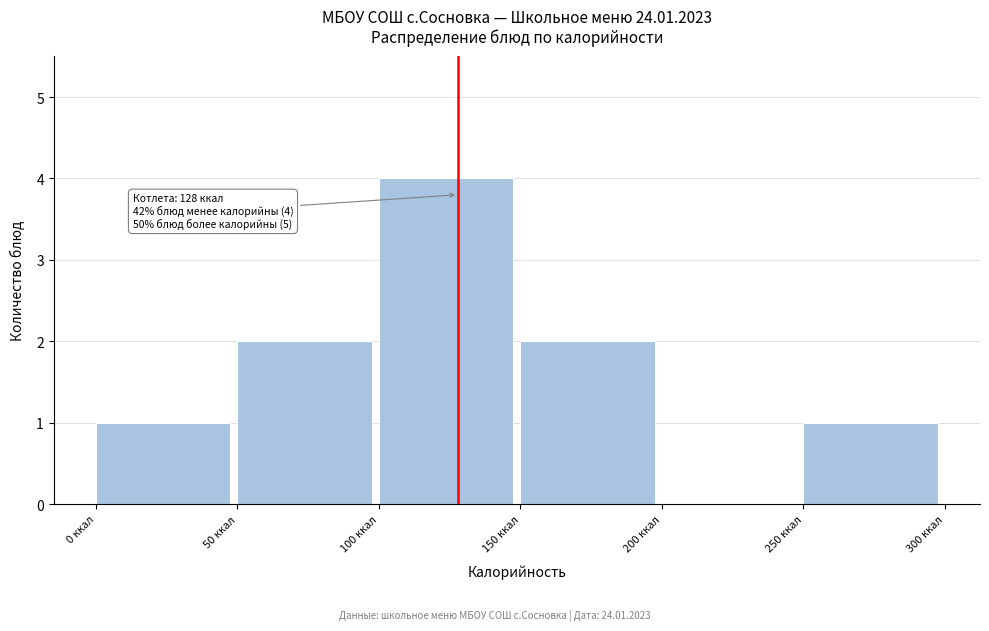

Over which range of the x-axis is the bar tallest?

100 to 150